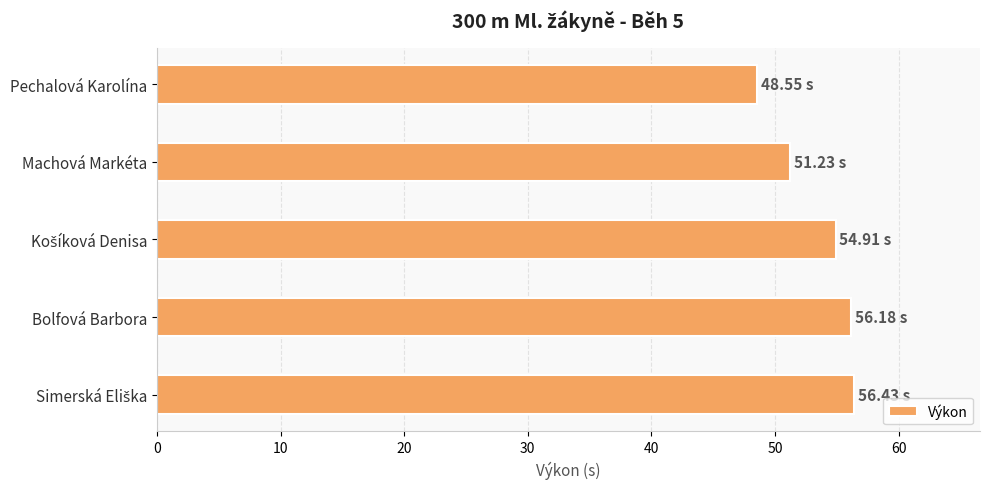

Approximately how many times larger is the value at Machová Markéta compared to Bolfová Barbora?

0.9